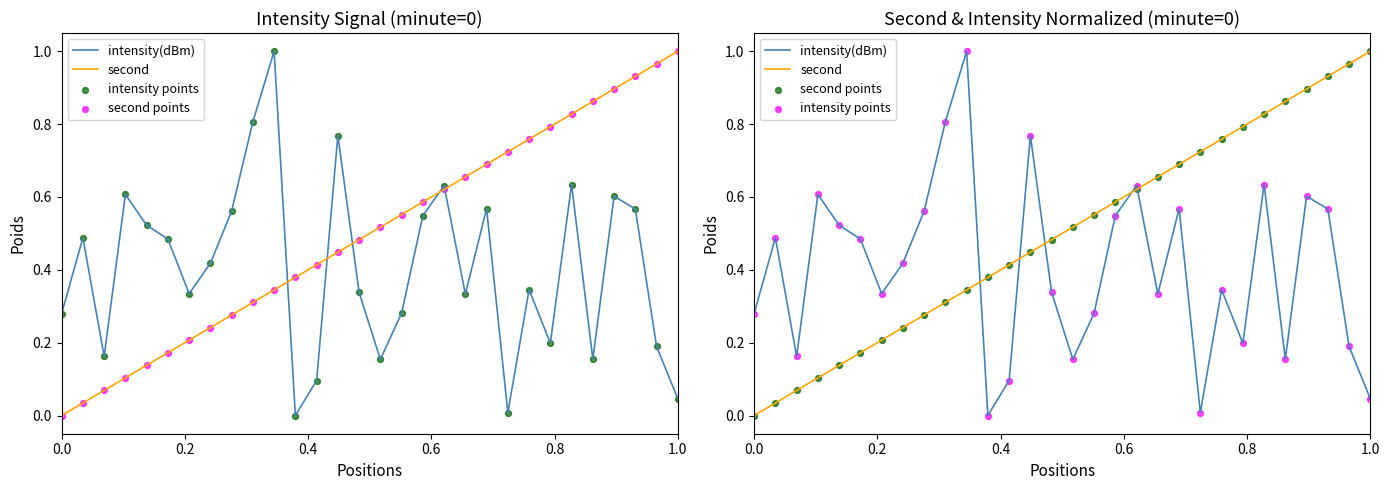

Which series has the largest Y range (max minus min)?

intensity(dBm)